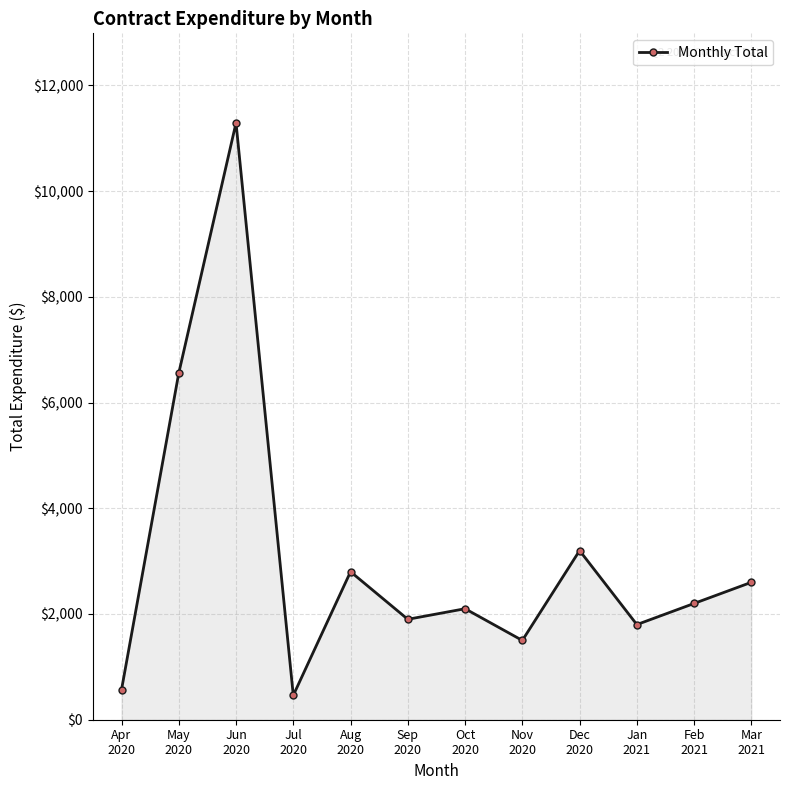

Reading left to right, list all the values displayed in this chart.

Apr
2020=566.0	May
2020=6557.8	Jun
2020=11292.1	Jul
2020=461.0	Aug
2020=2800.0	Sep
2020=1900.0	Oct
2020=2100.0	Nov
2020=1500.0	Dec
2020=3200.0	Jan
2021=1800.0	Feb
2021=2200.0	Mar
2021=2600.0